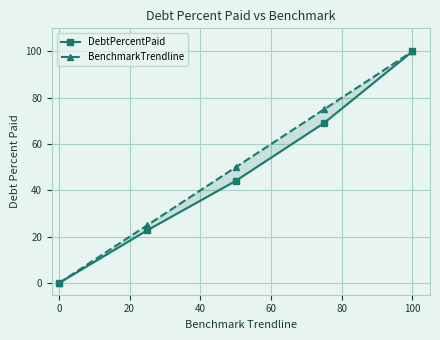

What are all the series names shown in the legend?

DebtPercentPaid, BenchmarkTrendline